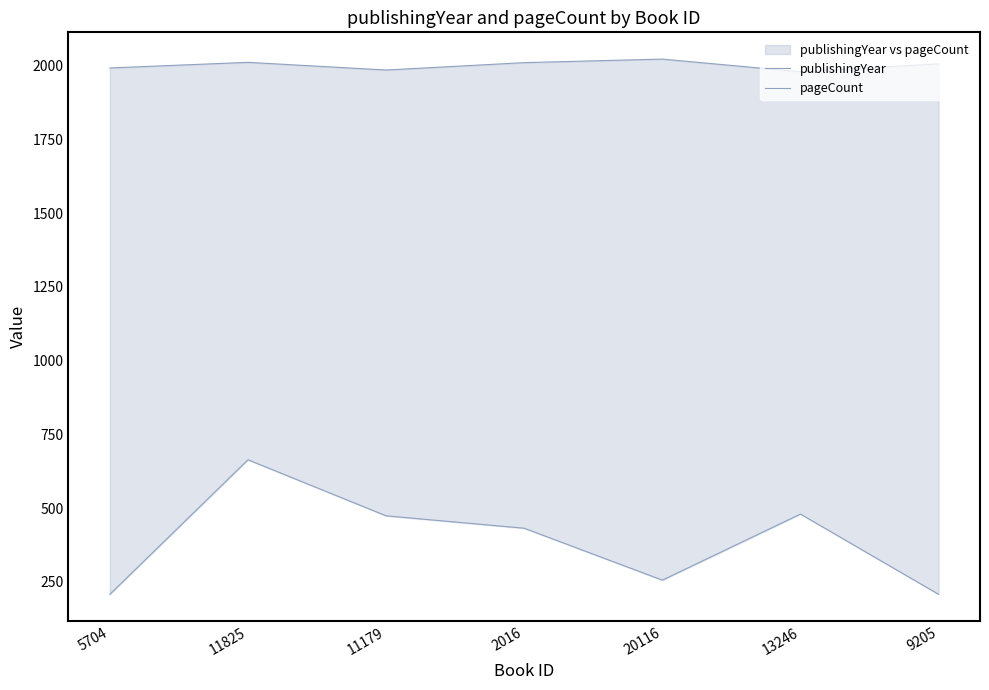

What is the greatest value displayed?

2022